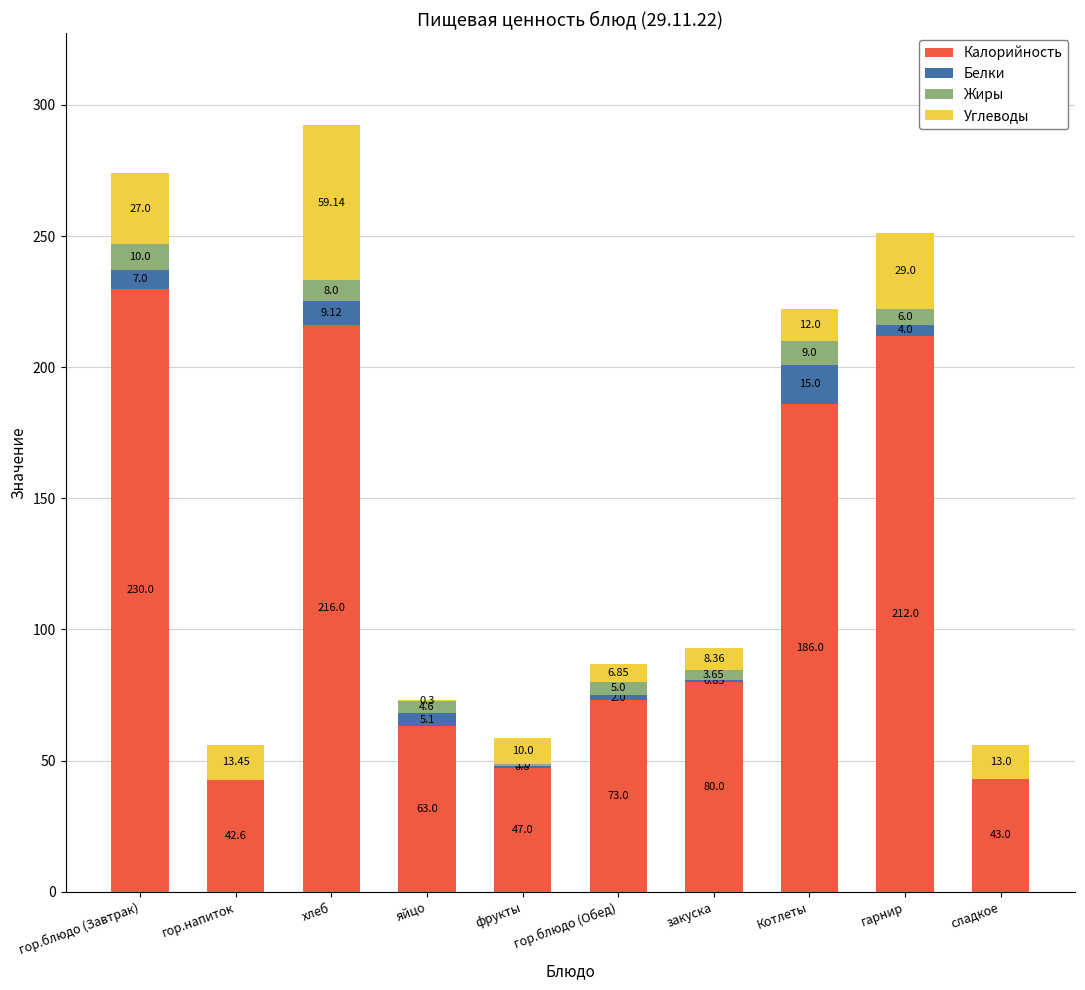

At which category is the sum across all series the highest?

хлеб